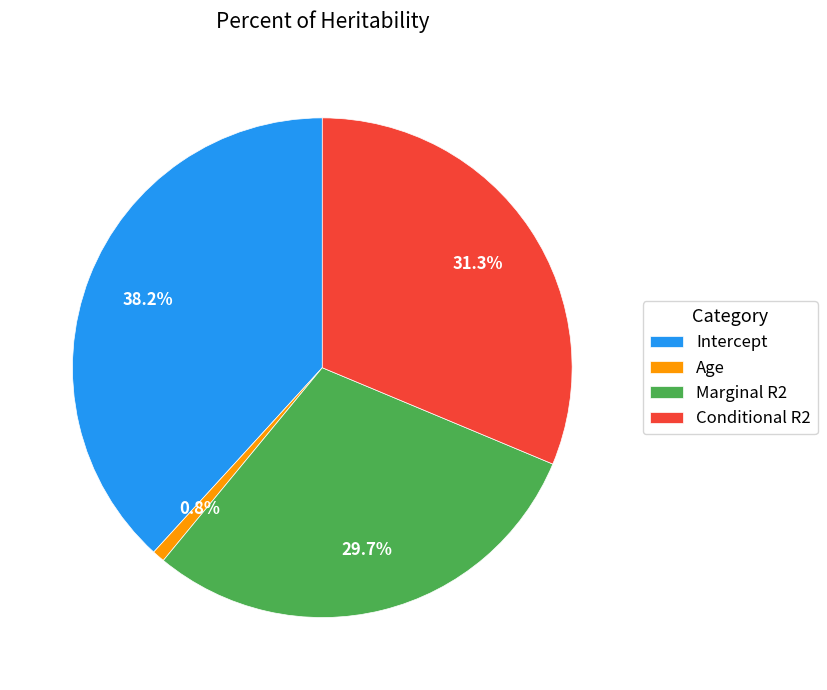

Is Intercept the majority of the pie?

No